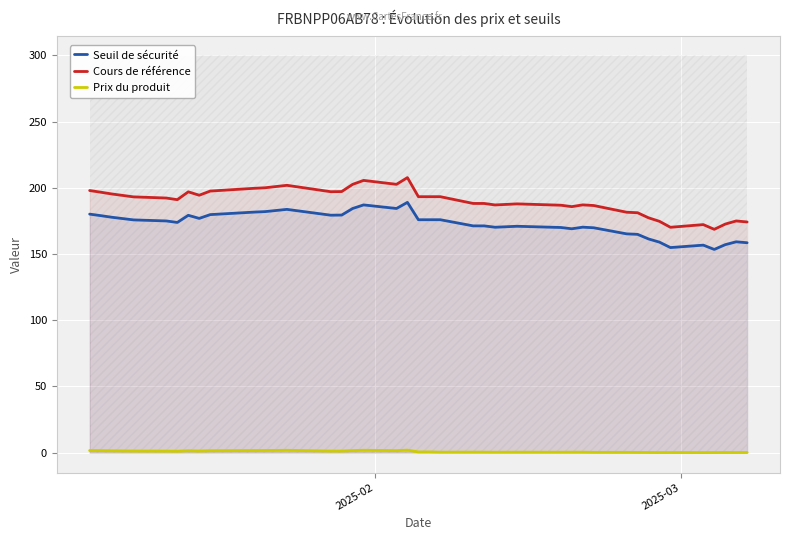

True or false: Cours de référence has more than 2 points higher than both neighbors.

True